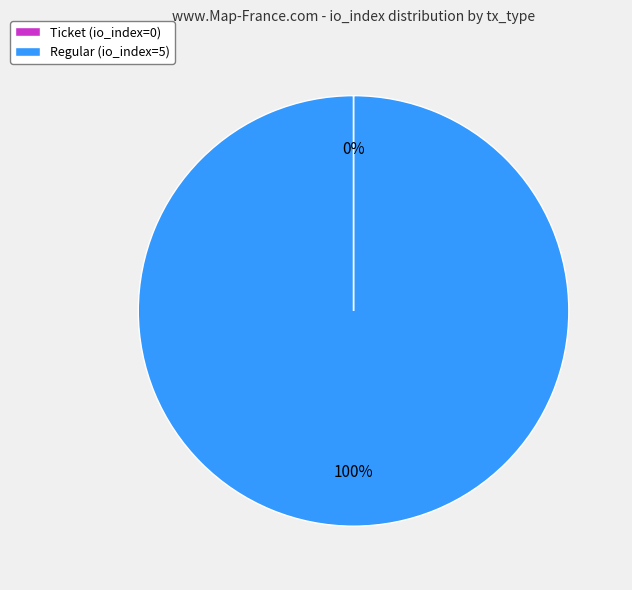

To the nearest percent, what is the difference between the largest and smallest slice percentages?

100%